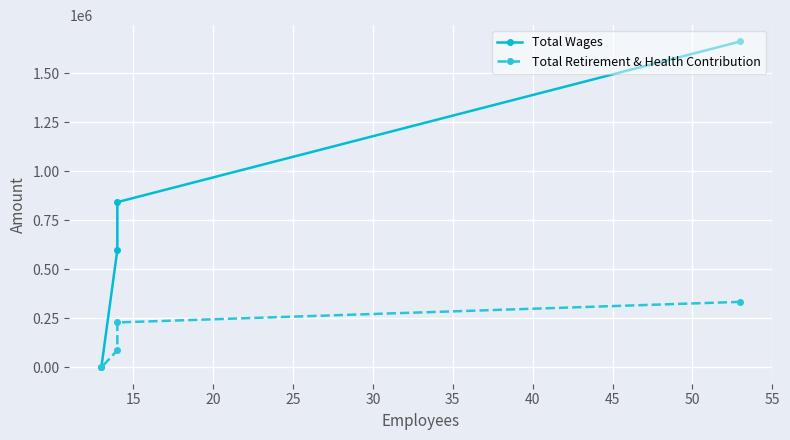

List the series in order of their peak value, highest first.

Total Wages, Total Retirement & Health Contribution